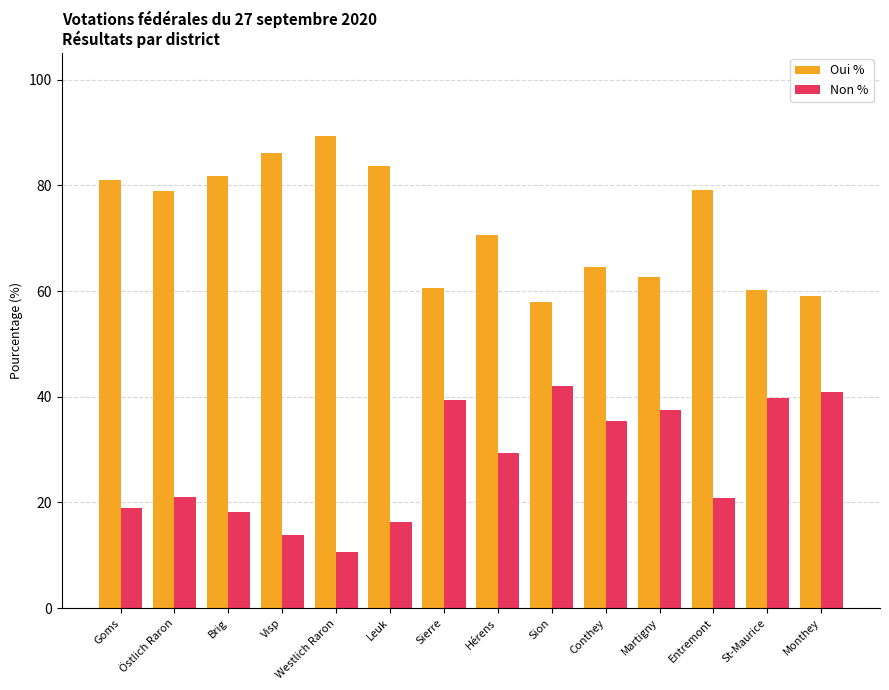

What is the value of the Oui % bar at the 3rd from the left?

81.8